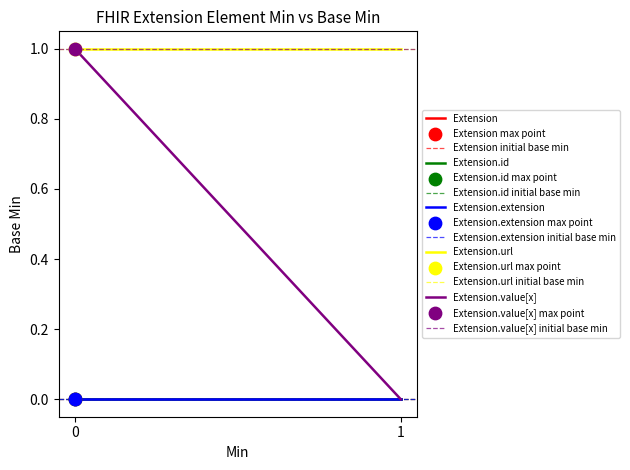

Is the value of Extension at 0 greater than the value of Extension.id at 1?

No